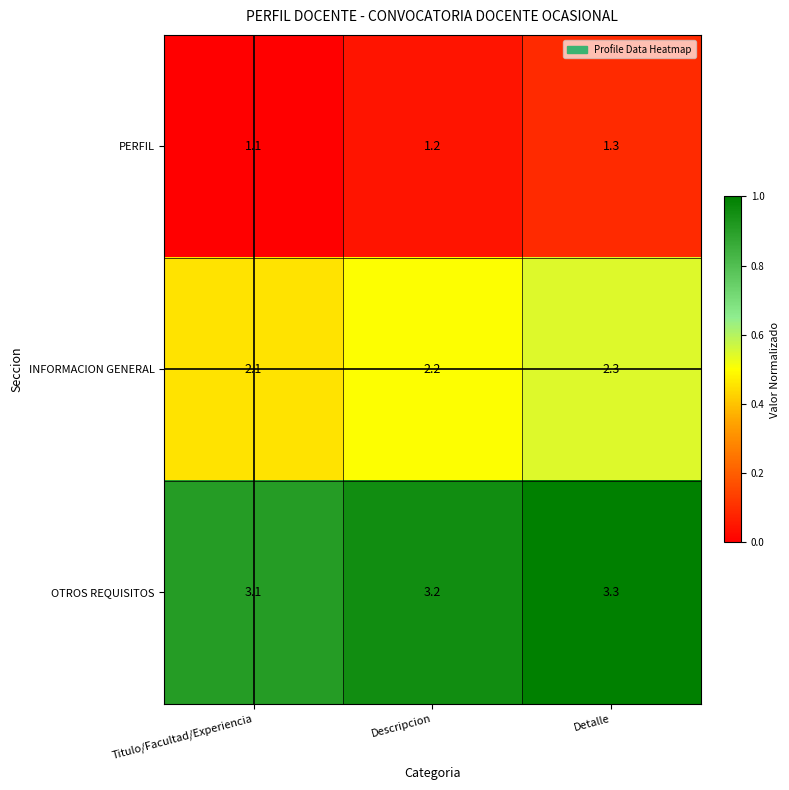

Rank the series at Titulo/Facultad/Experiencia from highest to lowest value.

OTROS REQUISITOS, INFORMACION GENERAL, PERFIL